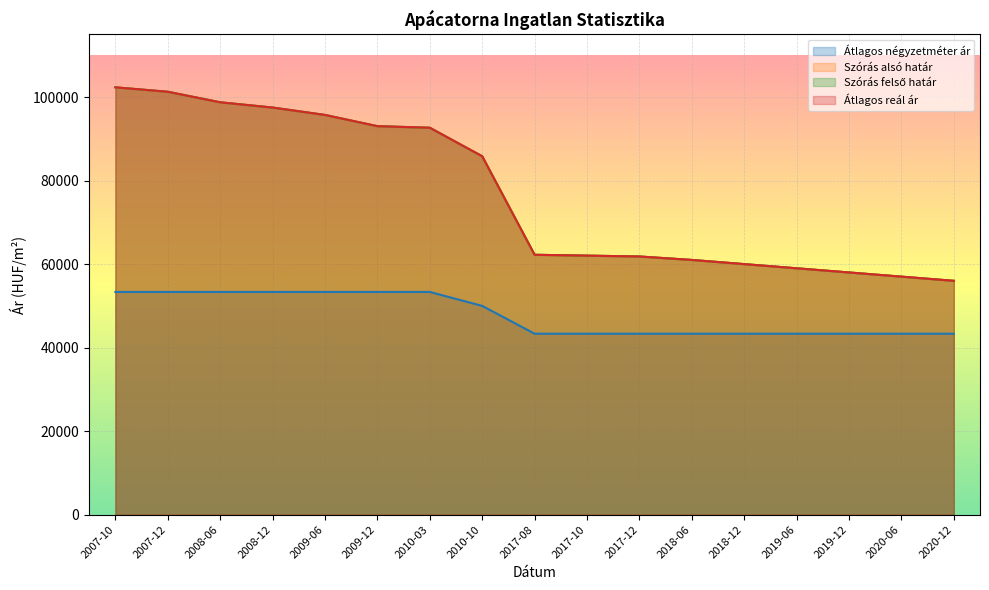

What value does the Szórás felső határ series have at 2017-10, to the nearest 100?

62000